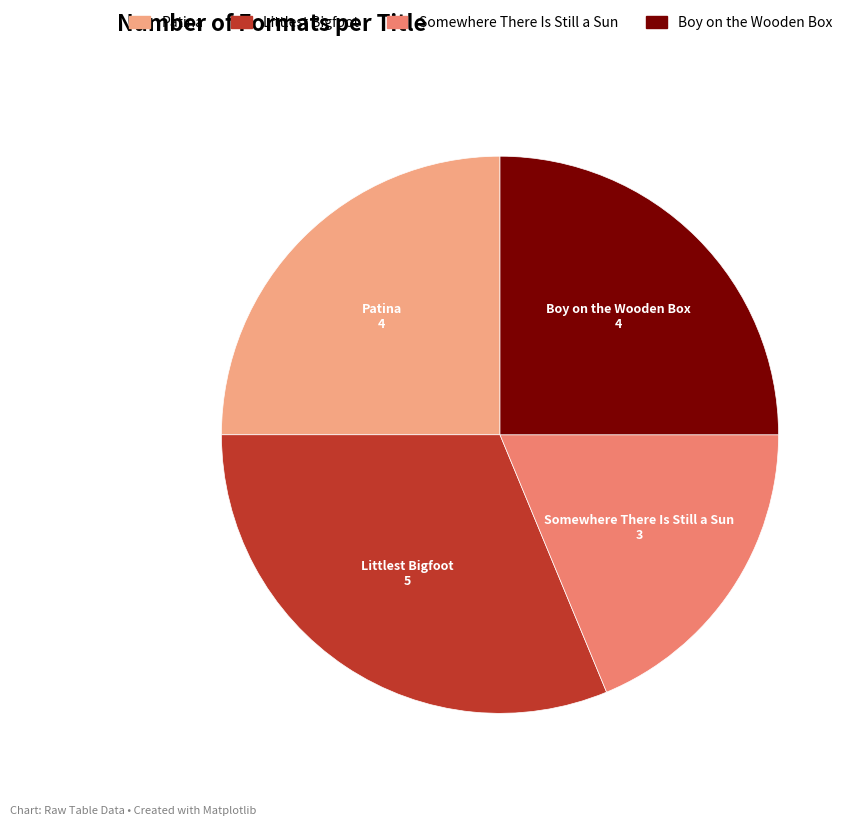

Does any single category account for the majority?

No